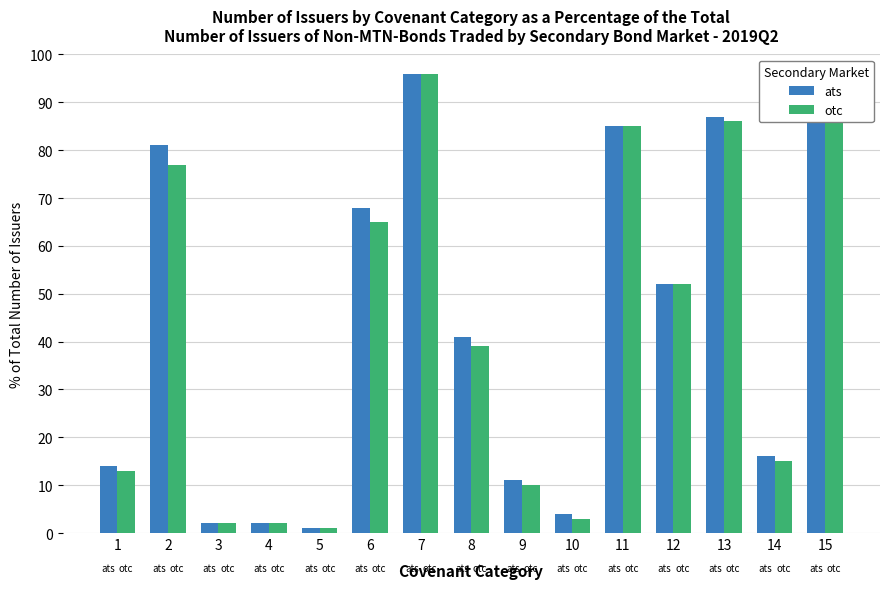

What is the total value across all series at 11?

170